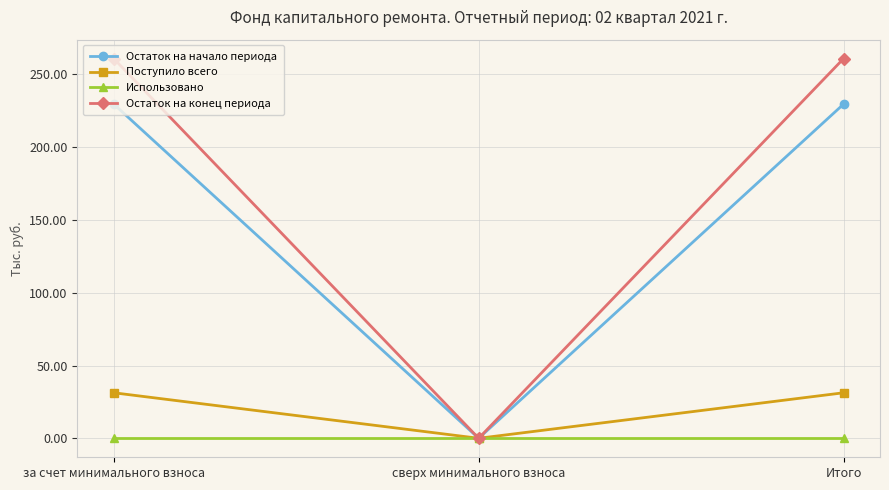

Is it true that Остаток на конец периода equals 156.1 at за счет минимального взноса?

False